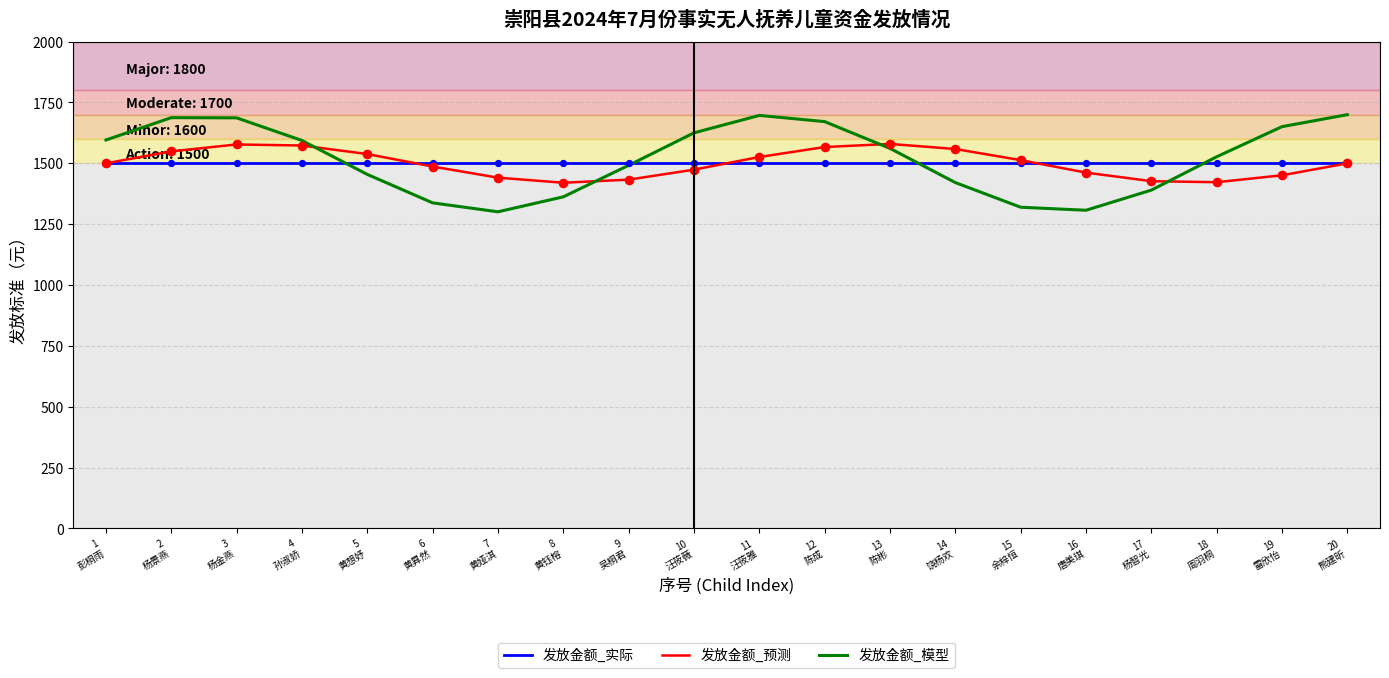

Which series has the largest total across all categories?

发放金额_模型